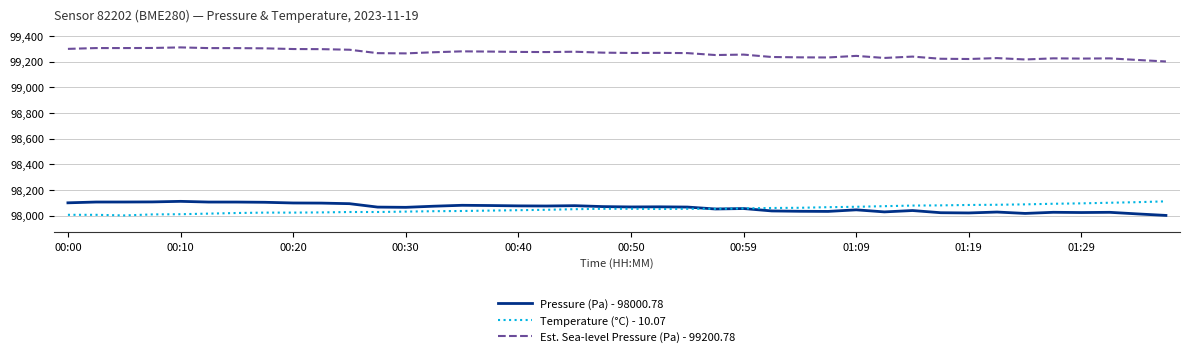

True or false: Est. Sea-level Pressure (Pa) - 99200.78 and Temperature (°C) - 10.07 cross at least once.

False